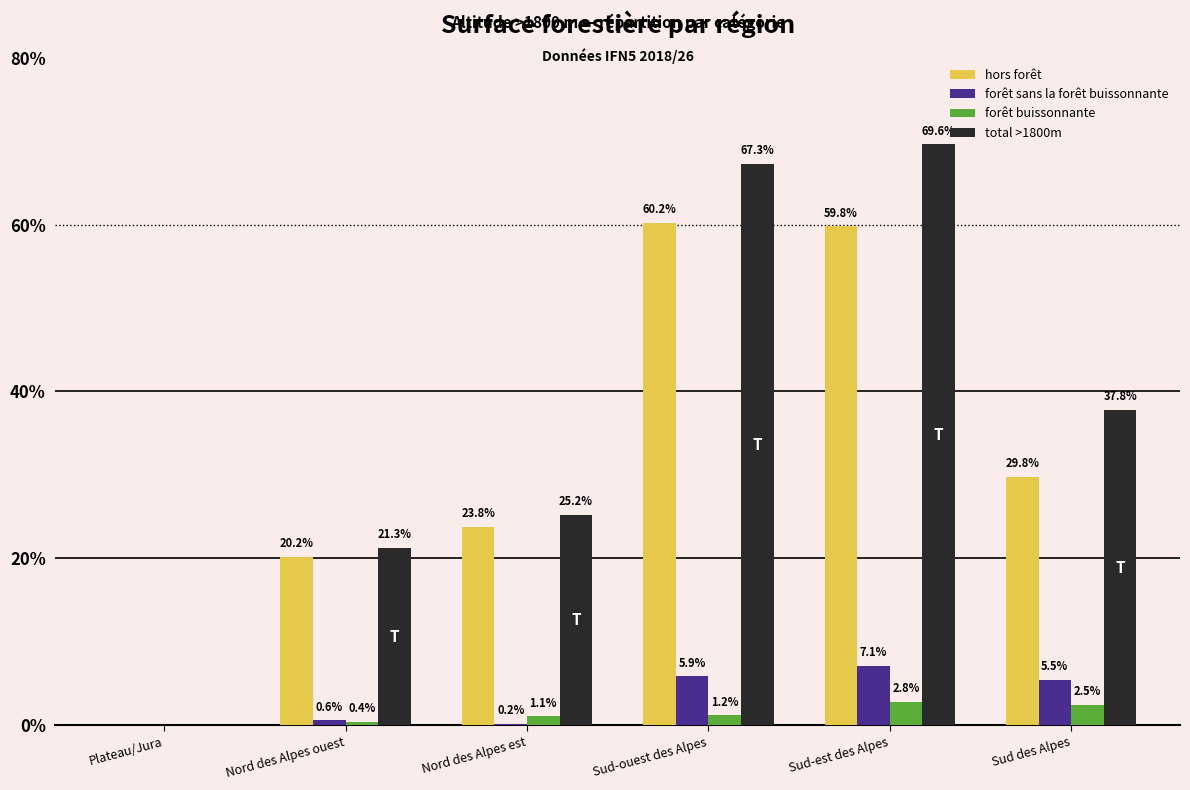

Count the number of categories in the chart.

6